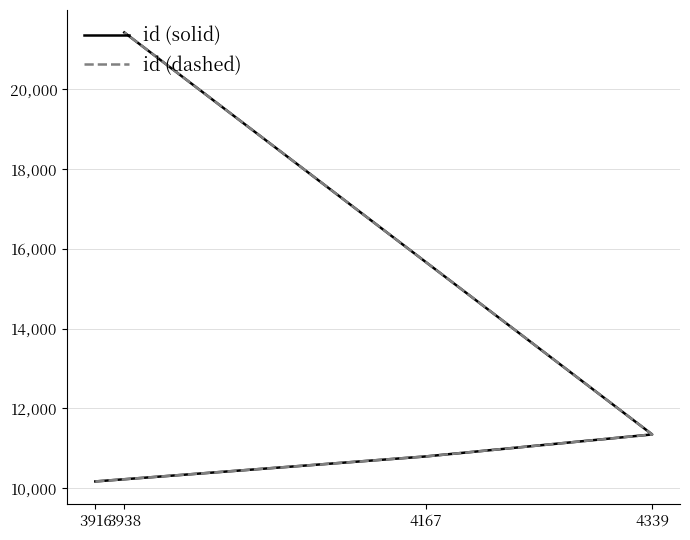

Reading left to right, list all the values displayed in this chart.

id (solid): 10167	10794	11346	21428
id (dashed): 10167	10794	11346	21428